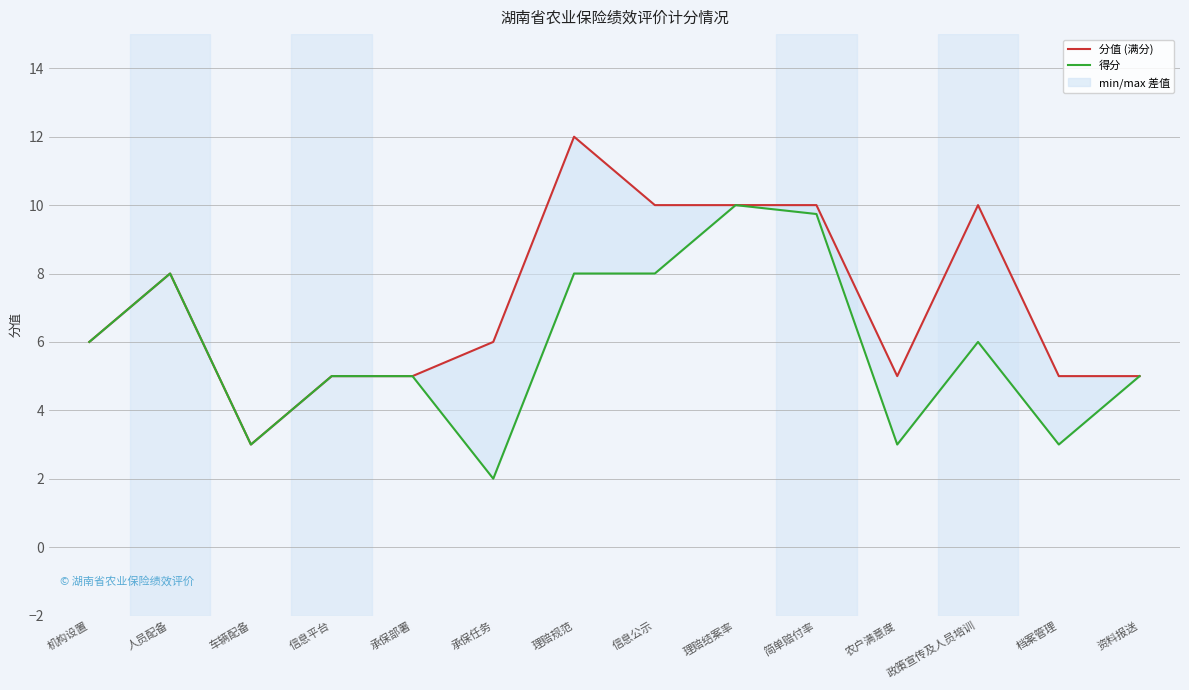

What position from the right is 承保部署?

10